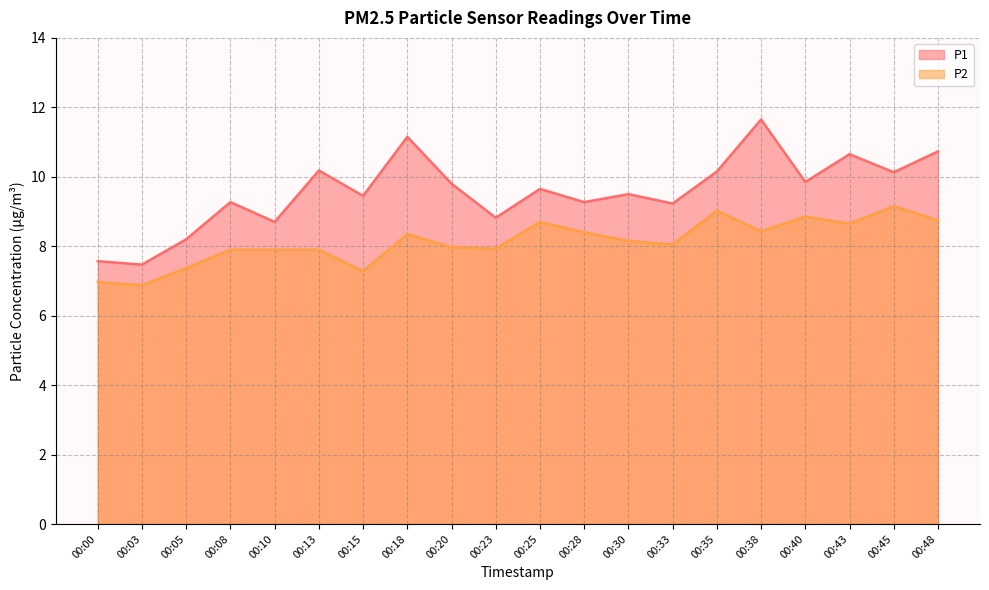

What is the total value across all series at 00:40?

18.7